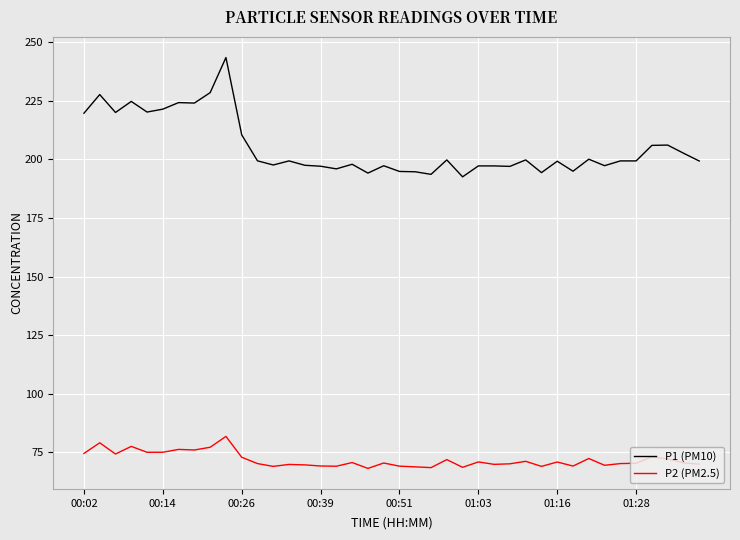

What is the minimum value for P1 (PM10)?

192.6